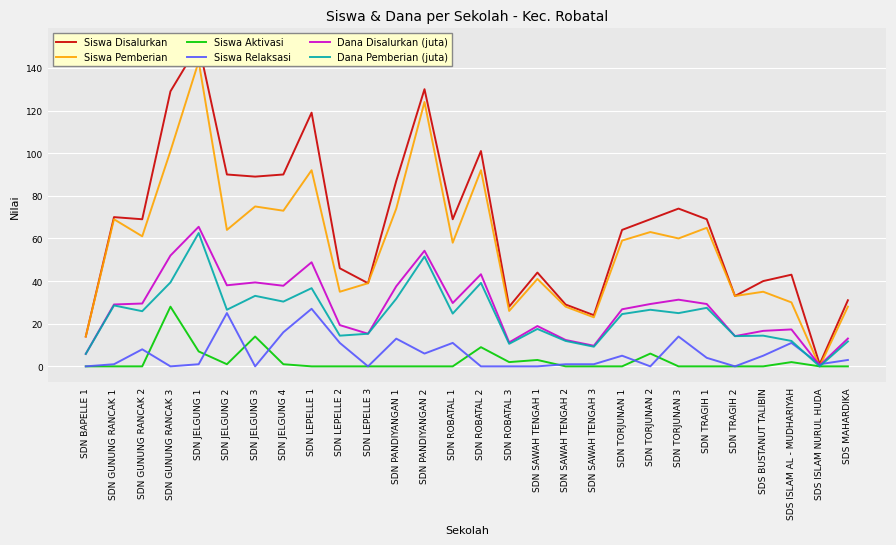

What are all the series names shown in the legend?

Siswa Disalurkan, Siswa Pemberian, Siswa Aktivasi, Siswa Relaksasi, Dana Disalurkan (juta), Dana Pemberian (juta)